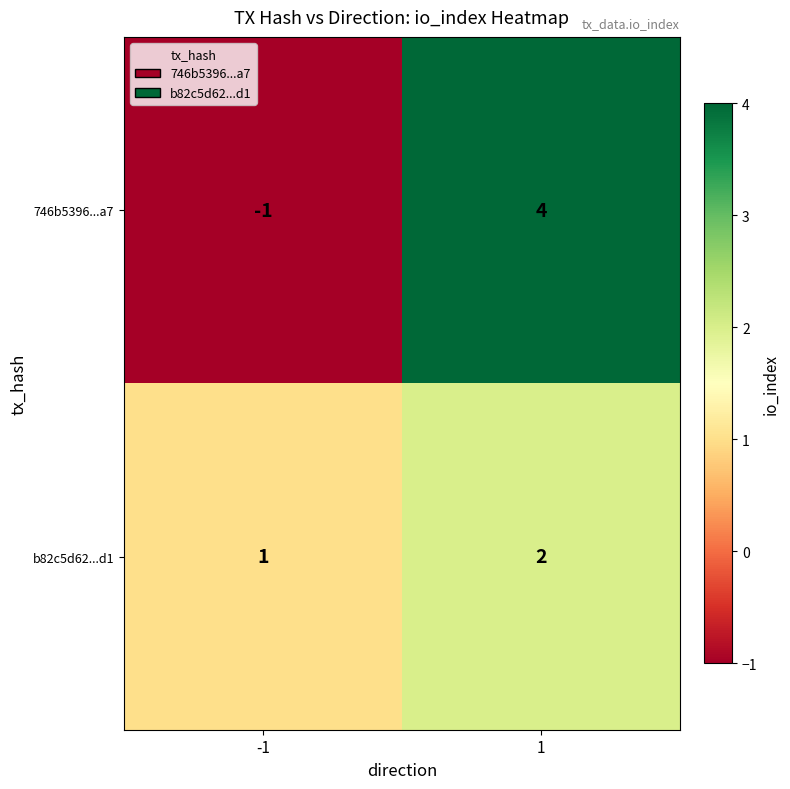

Is it true that b82c5d62...d1 equals 3 at 1?

False